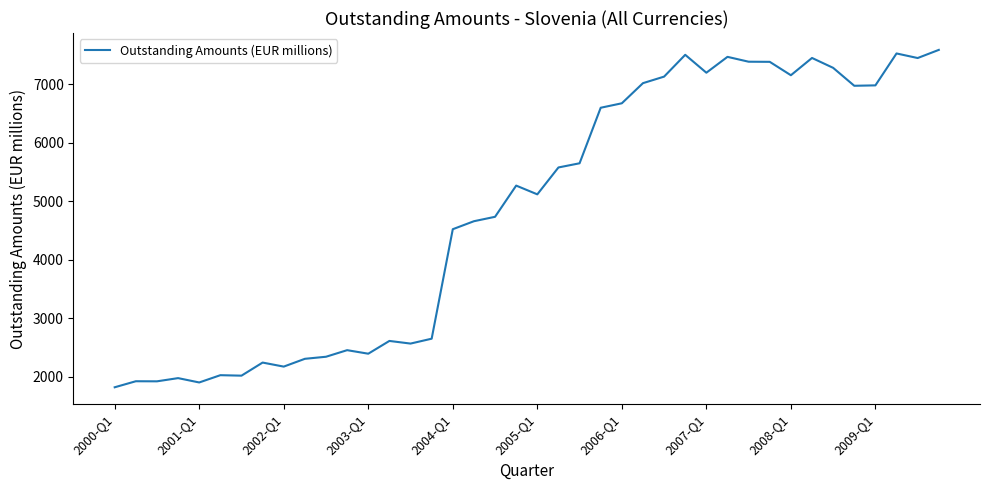

What is the greatest value displayed?

7589.1